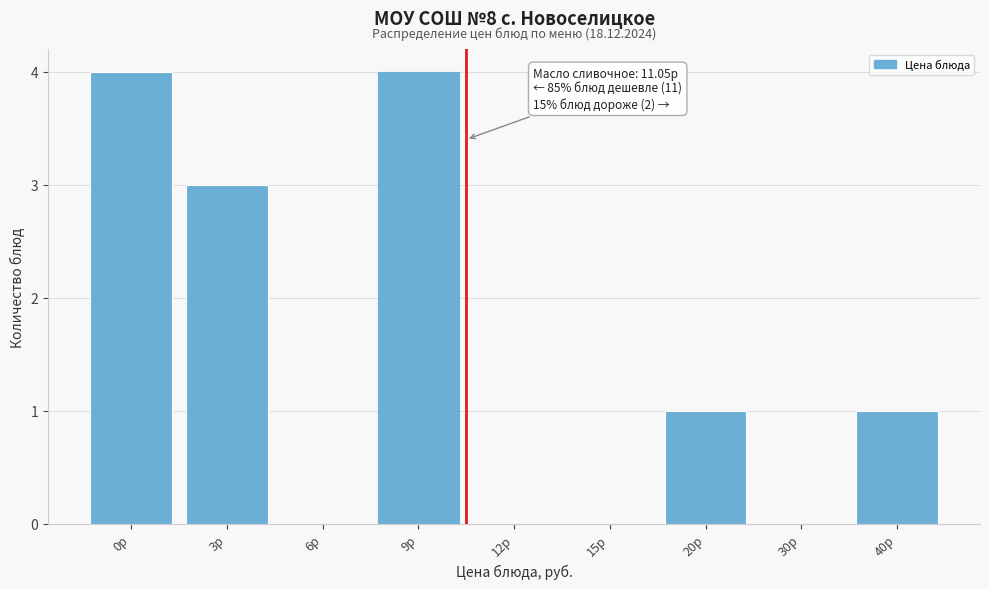

Reading left to right, list all the values displayed in this chart.

0р=4	3р=3	6р=0	9р=4	12р=0	15р=0	20р=1	30р=0	40р=1